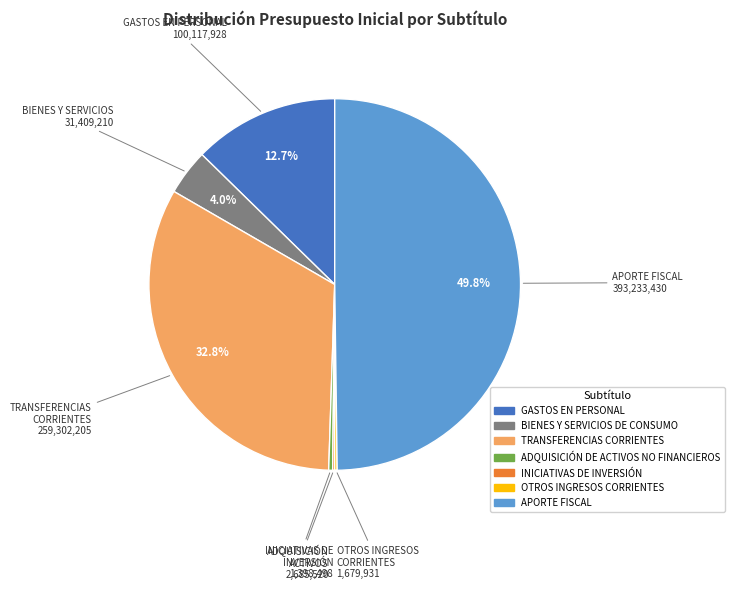

What percentage is the APORTE FISCAL slice, to the nearest percent?

50%